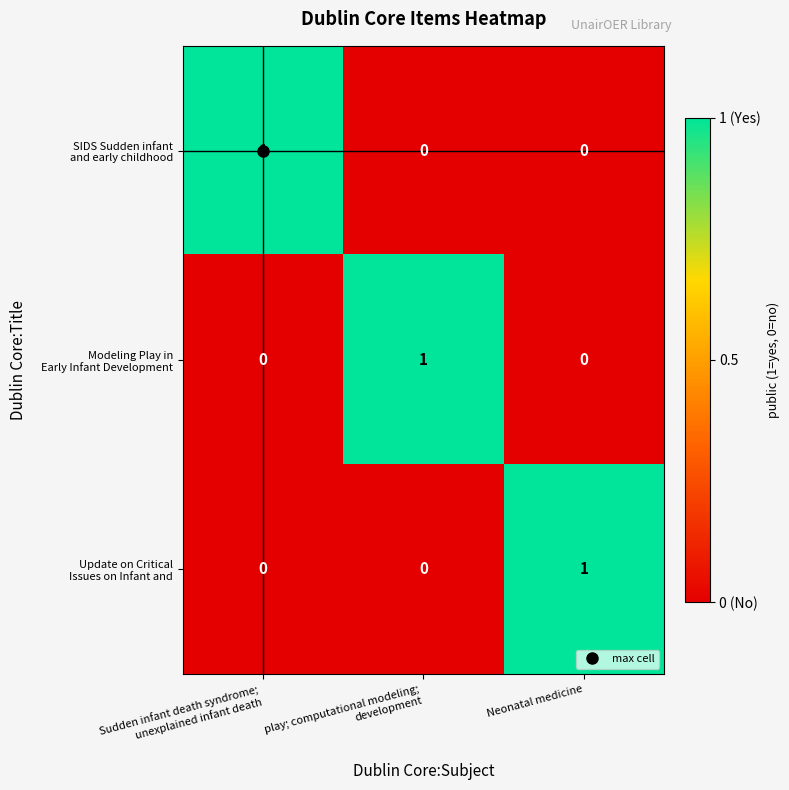

At how many categories does at least one series exceed 0?

3